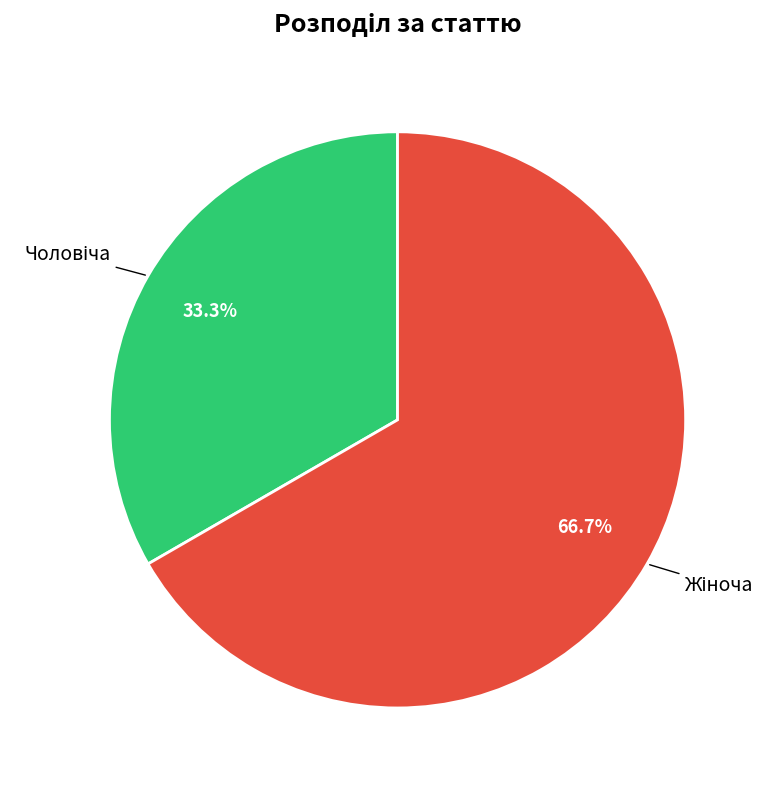

Count the number of slices in the pie.

2